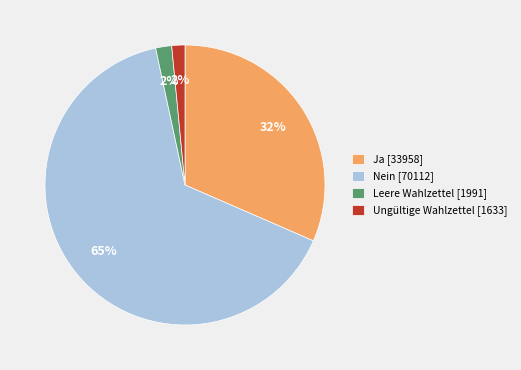

Does any single category account for the majority?

Yes